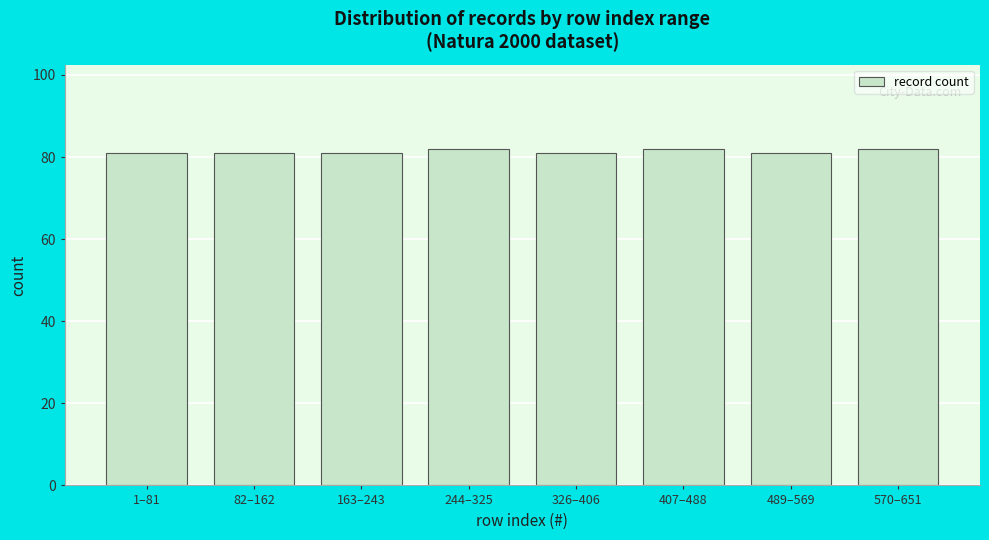

Reading right to left, extract all data points from this chart.

82	81	82	81	82	81	81	81